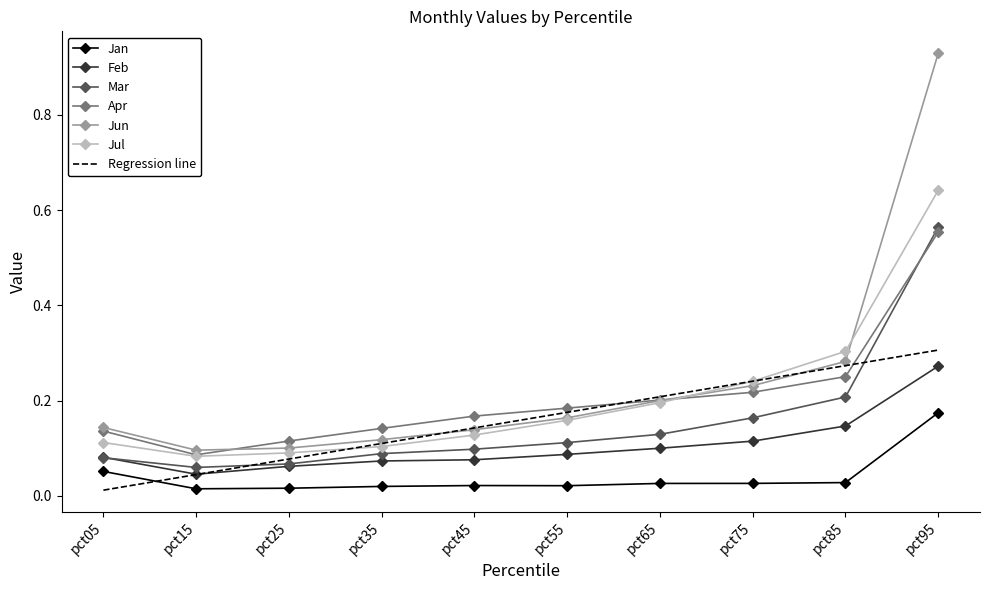

Which label corresponds to the largest value in the chart?

pct95